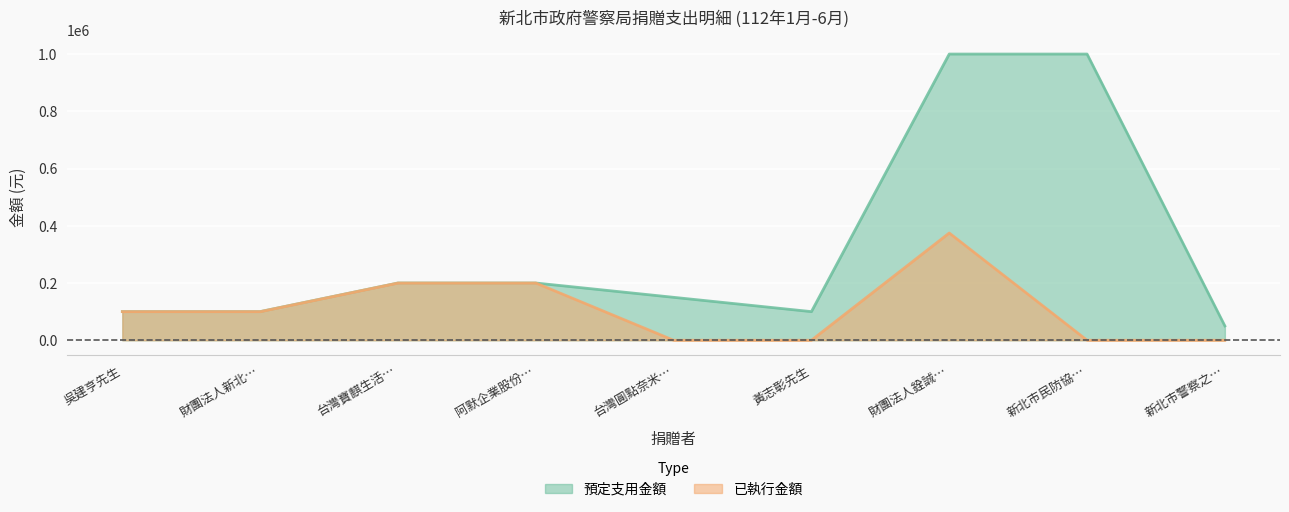

Count the 已執行金額 values in the range 0 to 200000.

8